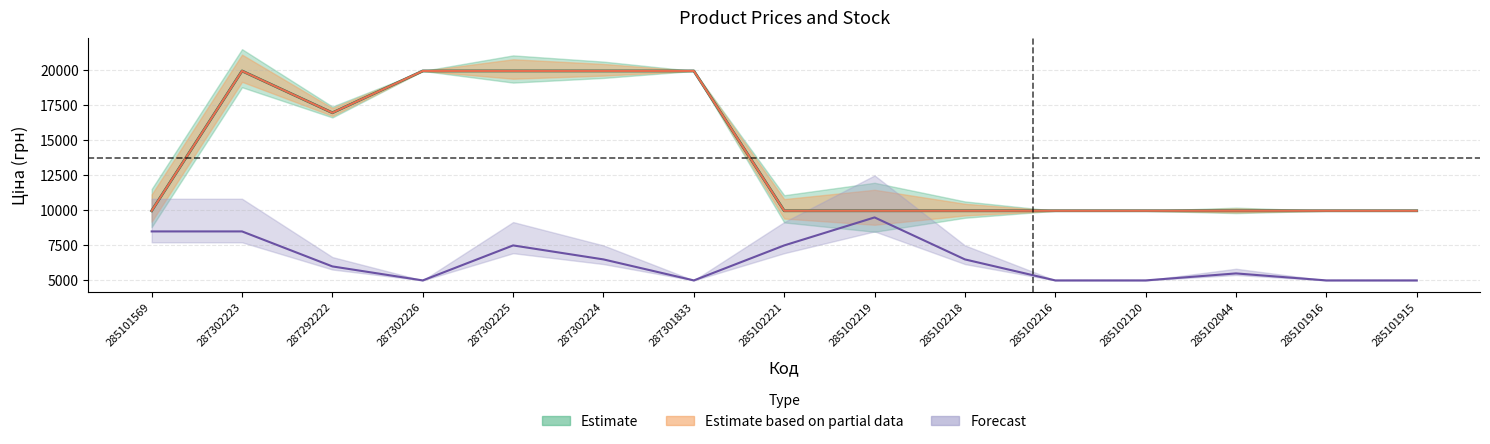

True or false: Ціна and Залишок intersect in this chart.

False